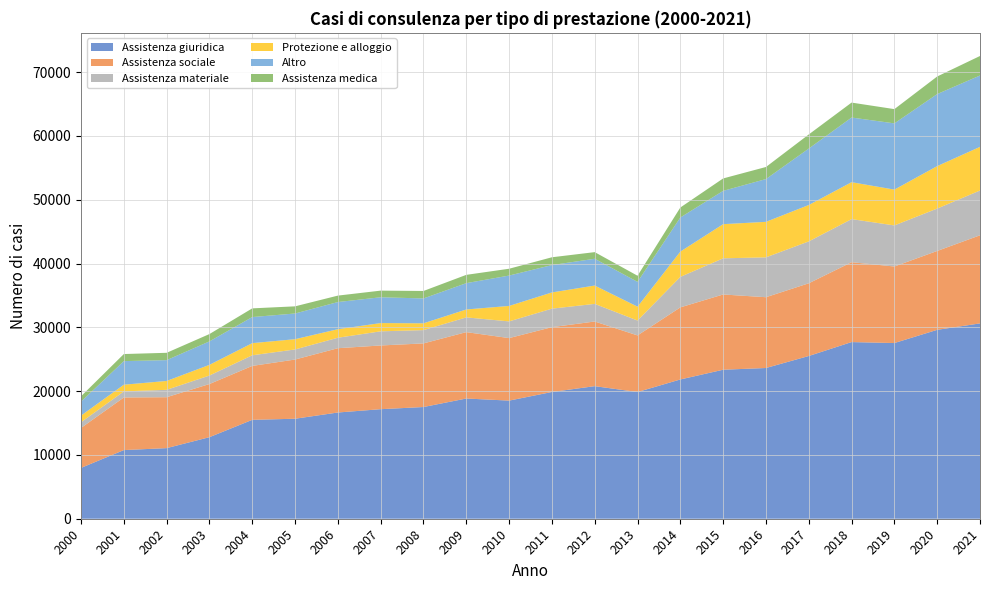

Reading left to right, list all the values displayed in this chart.

Assistenza giuridica: 2000=7968	2001=10759	2002=11065	2003=12782	2004=15499	2005=15672	2006=16649	2007=17168	2008=17508	2009=18840	2010=18513	2011=19863	2012=20778	2013=19856	2014=21827	2015=23352	2016=23623	2017=25504	2018=27686	2019=27534	2020=29604	2021=30614
Assistenza sociale: 2000=6262	2001=8244	2002=7980	2003=8329	2004=8452	2005=9278	2006=10075	2007=9985	2008=9969	2009=10405	2010=9796	2011=10162	2012=10132	2013=8873	2014=11297	2015=11793	2016=11094	2017=11394	2018=12516	2019=11996	2020=12364	2021=13807
Assistenza materiale: 2000=891	2001=956	2002=1158	2003=1332	2004=1666	2005=1580	2006=1642	2007=2218	2008=2085	2009=2311	2010=2618	2011=2899	2012=2762	2013=2334	2014=4782	2015=5667	2016=6248	2017=6566	2018=6753	2019=6438	2020=6641	2021=7021
Protezione e alloggio: 2000=1044	2001=1046	2002=1391	2003=1675	2004=1901	2005=1609	2006=1338	2007=1294	2008=1065	2009=1240	2010=2423	2011=2541	2012=2874	2013=2171	2014=3961	2015=5355	2016=5565	2017=5705	2018=5788	2019=5613	2020=6656	2021=6837
Altro: 2000=2187	2001=3697	2002=3261	2003=3677	2004=4088	2005=4025	2006=4258	2007=4043	2008=3898	2009=4126	2010=4761	2011=4291	2012=4197	2013=3889	2014=5344	2015=5219	2016=6704	2017=8845	2018=10133	2019=10380	2020=11291	2021=11186
Assistenza medica: 2000=839	2001=1109	2002=1150	2003=1149	2004=1363	2005=1122	2006=1007	2007=1041	2008=1170	2009=1300	2010=1068	2011=1221	2012=1039	2013=960	2014=1565	2015=1946	2016=1892	2017=2211	2018=2342	2019=2234	2020=2754	2021=3057